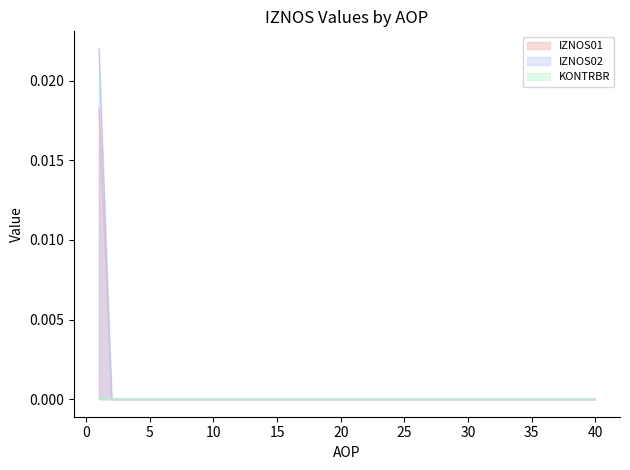

True or false: KONTRBR has more than 0 points higher than both neighbors.

False